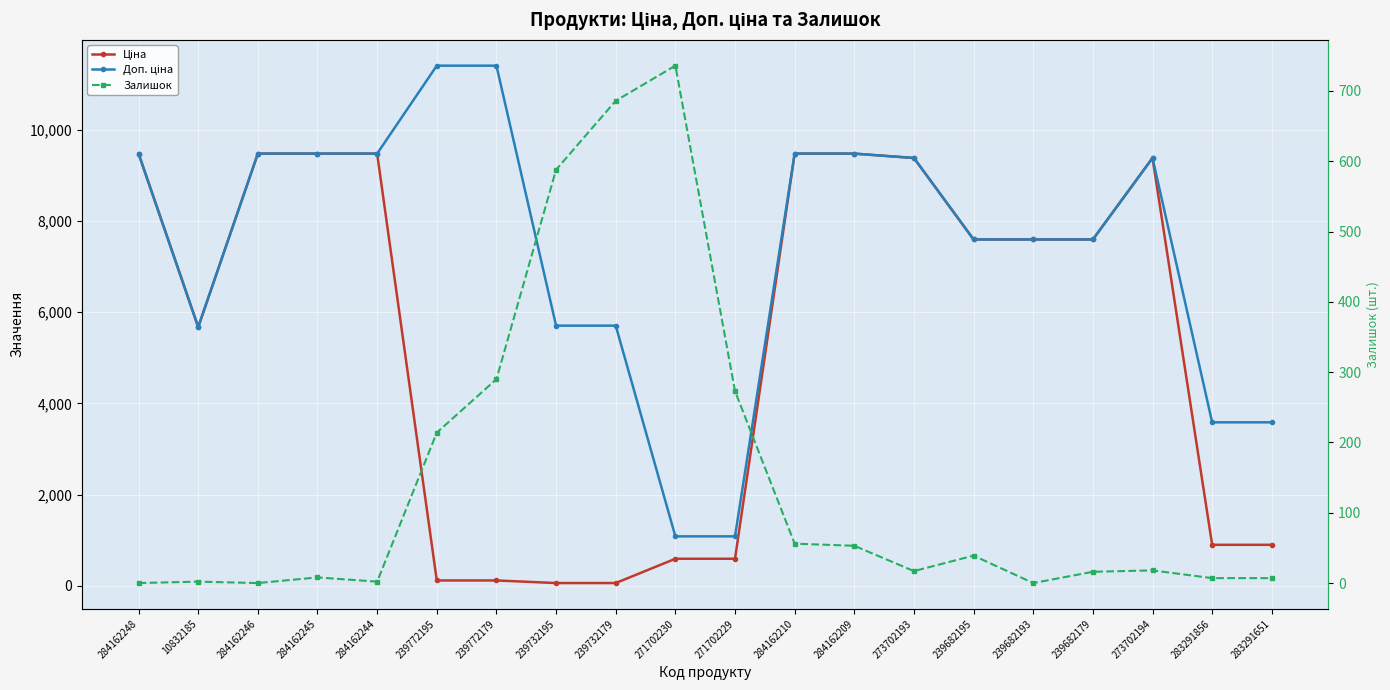

What is the value of the Ціна point at the 11th from the left?

589.9